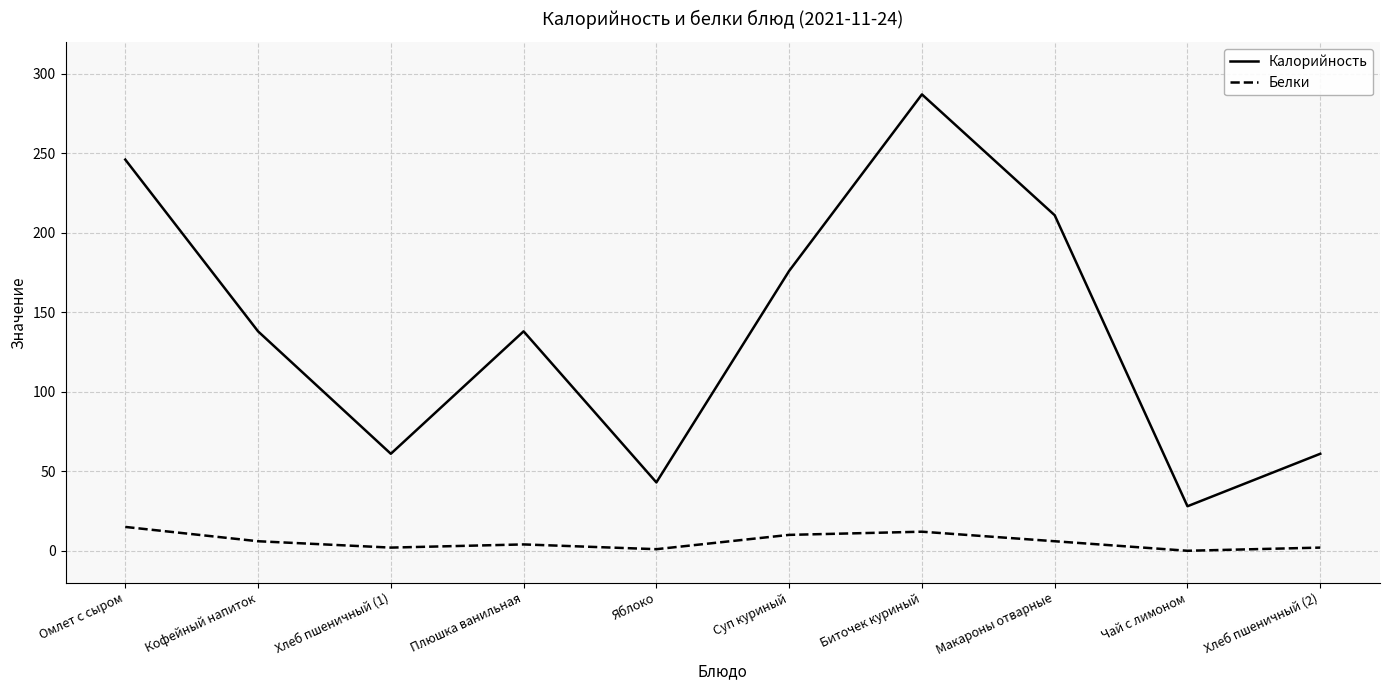

In Калорийность, how many points are lower than both neighbors (excluding endpoints)?

3